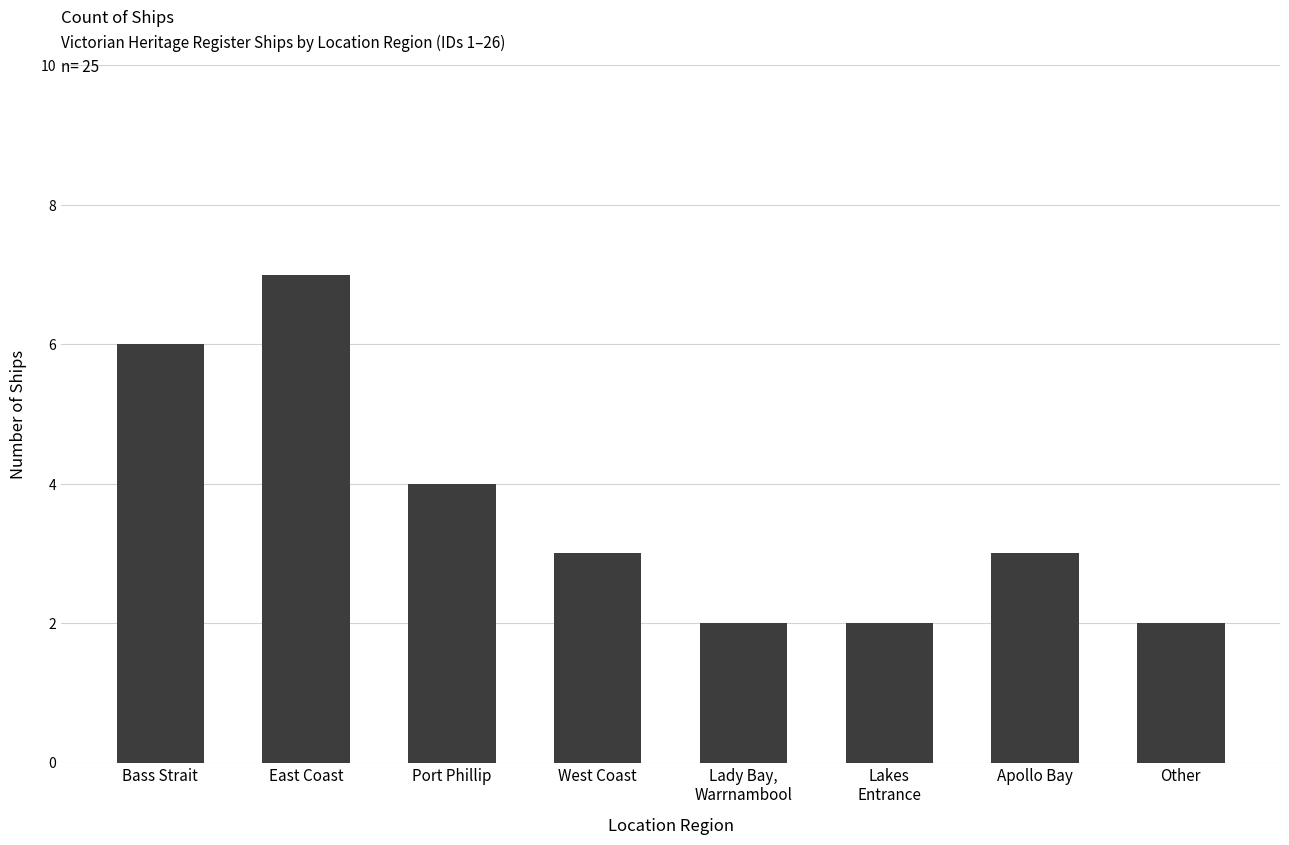

What is the approximate value at Lady Bay,
Warrnambool?

2